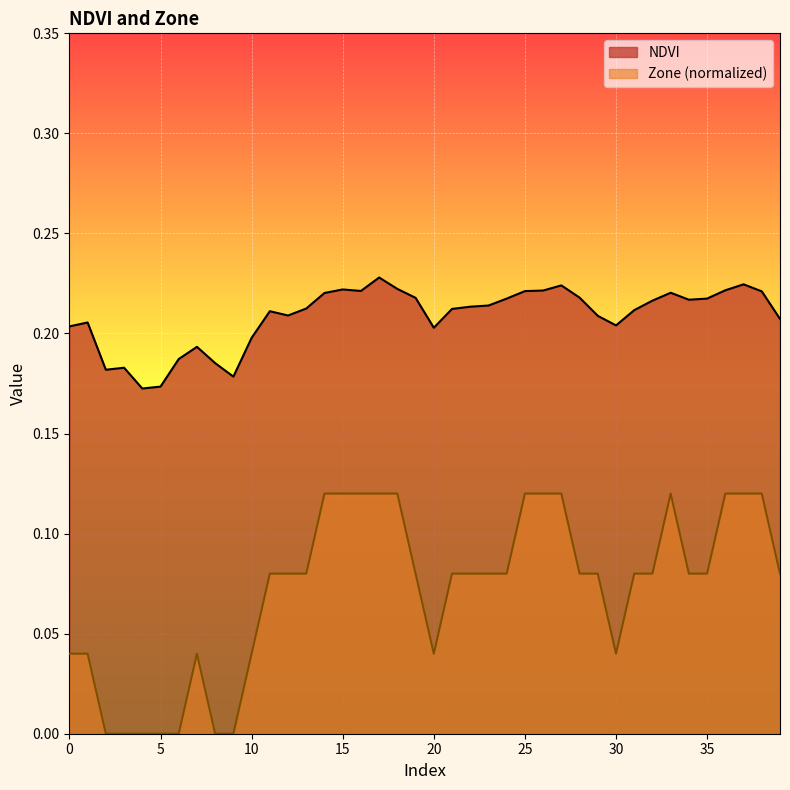

What are all the series names shown in the legend?

NDVI, Zone (normalized)